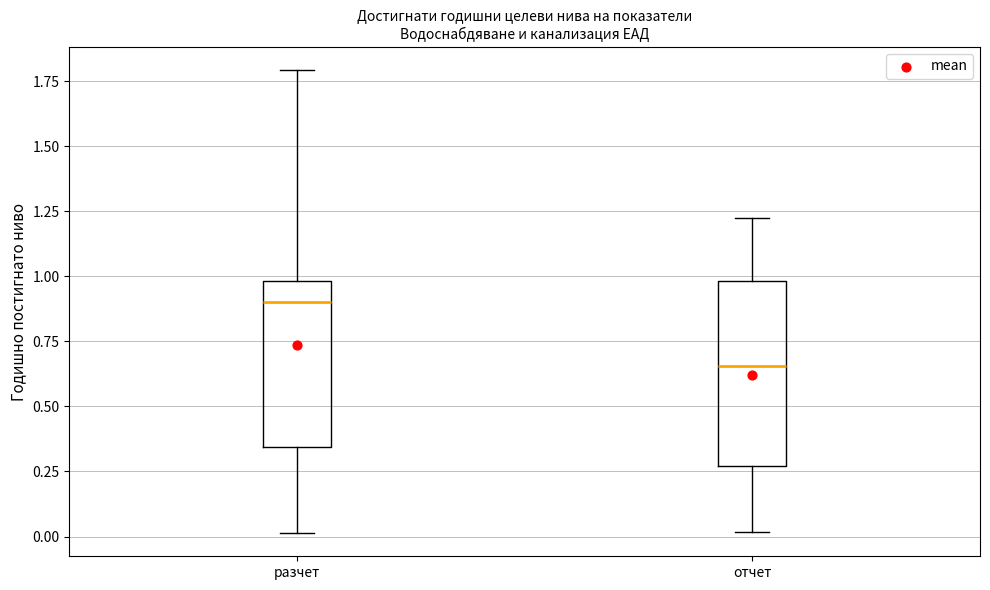

Reading left to right, read every box against the y-axis: the position of its median line, the range the box covers, and the ends of its whiskers. The values are not printed on the chart, so give them approximately, as read against the axis.

разчет: median 0.90, box 0.35 to 1.00, whiskers 0.00 to 1.80
отчет: median 0.65, box 0.25 to 1.00, whiskers 0.00 to 1.25